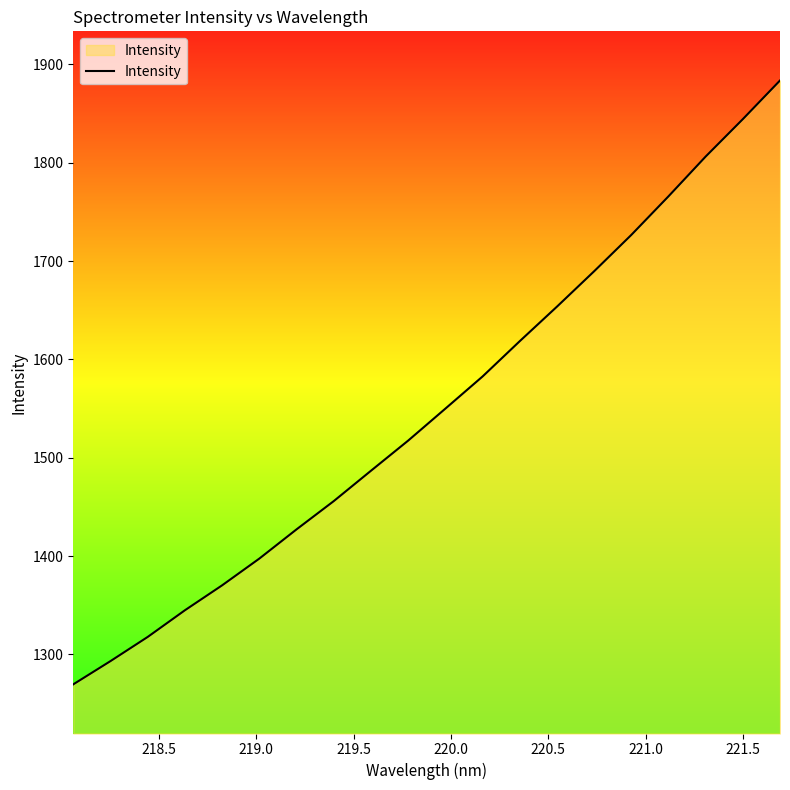

What is the greatest value displayed?

1883.7